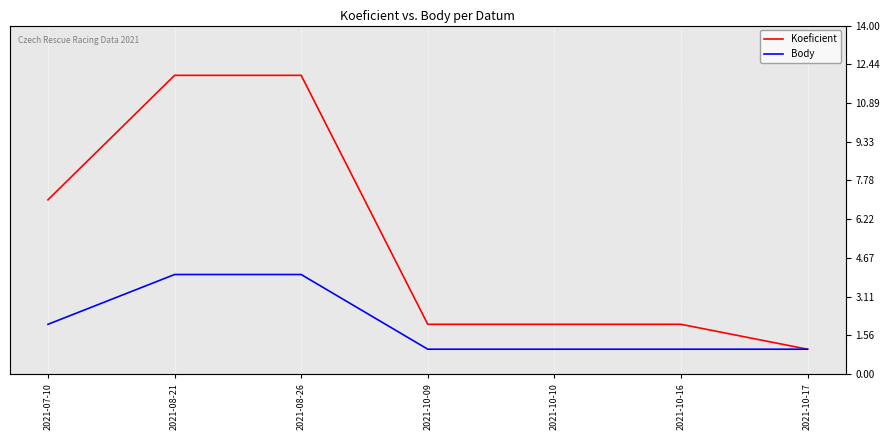

What position from the left is 2021-10-17?

7